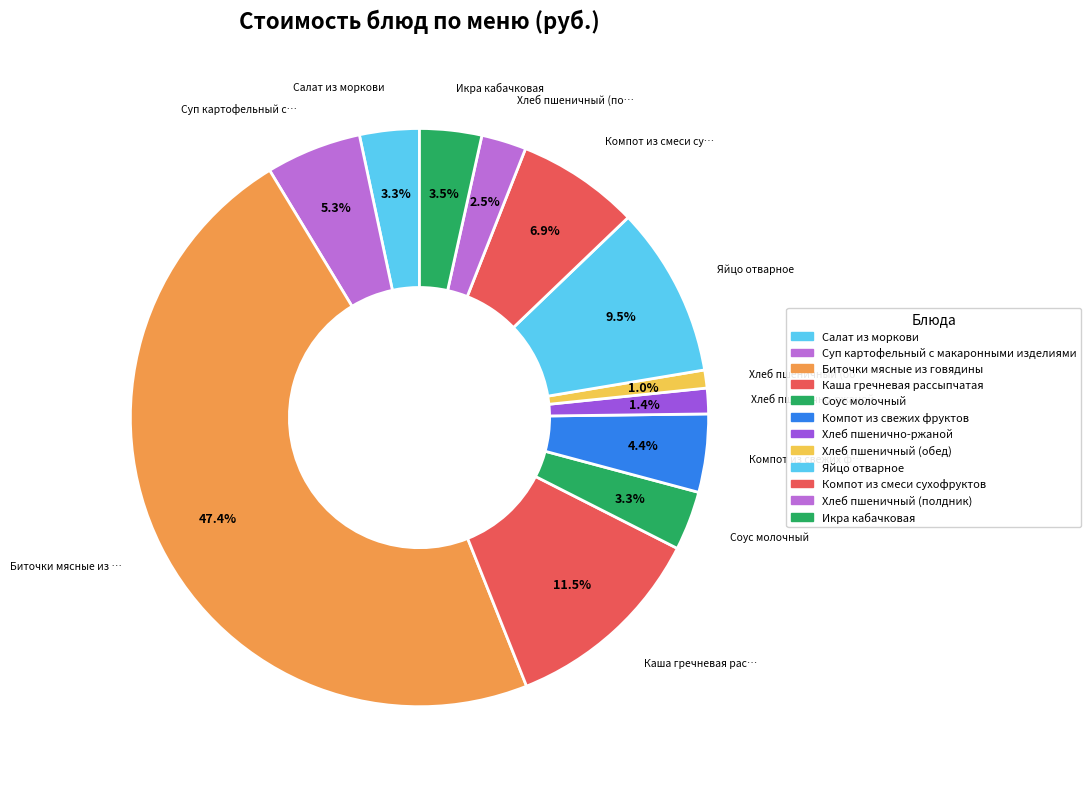

Count the number of slices in the pie.

12